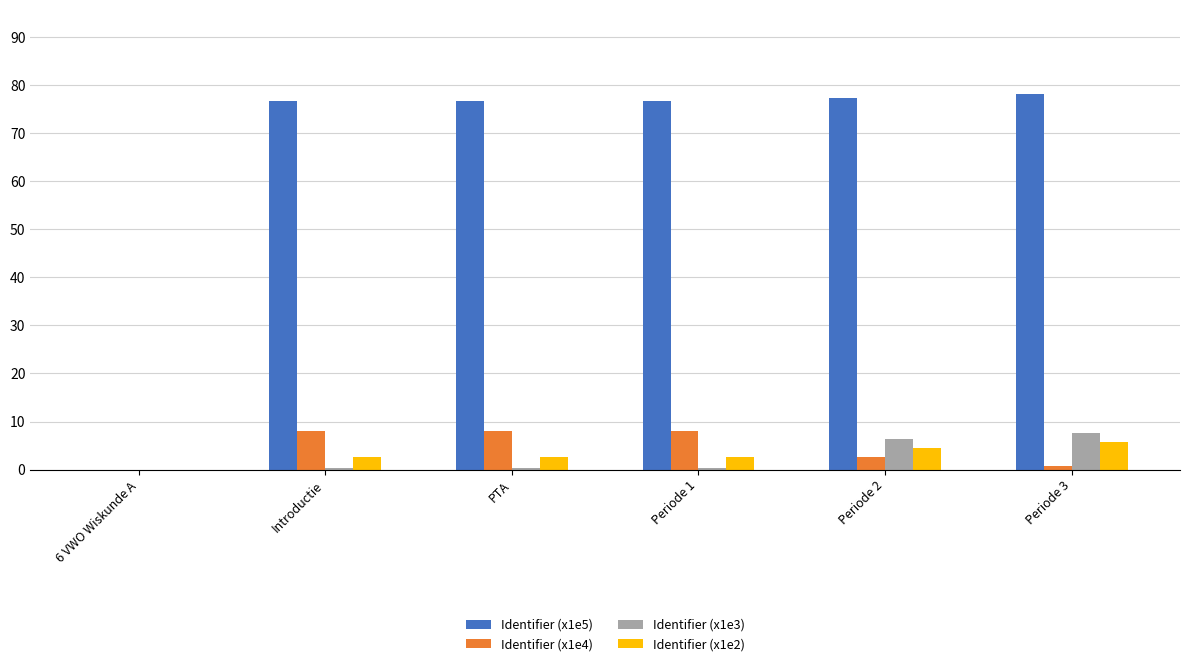

What is the greatest value displayed?

78.1